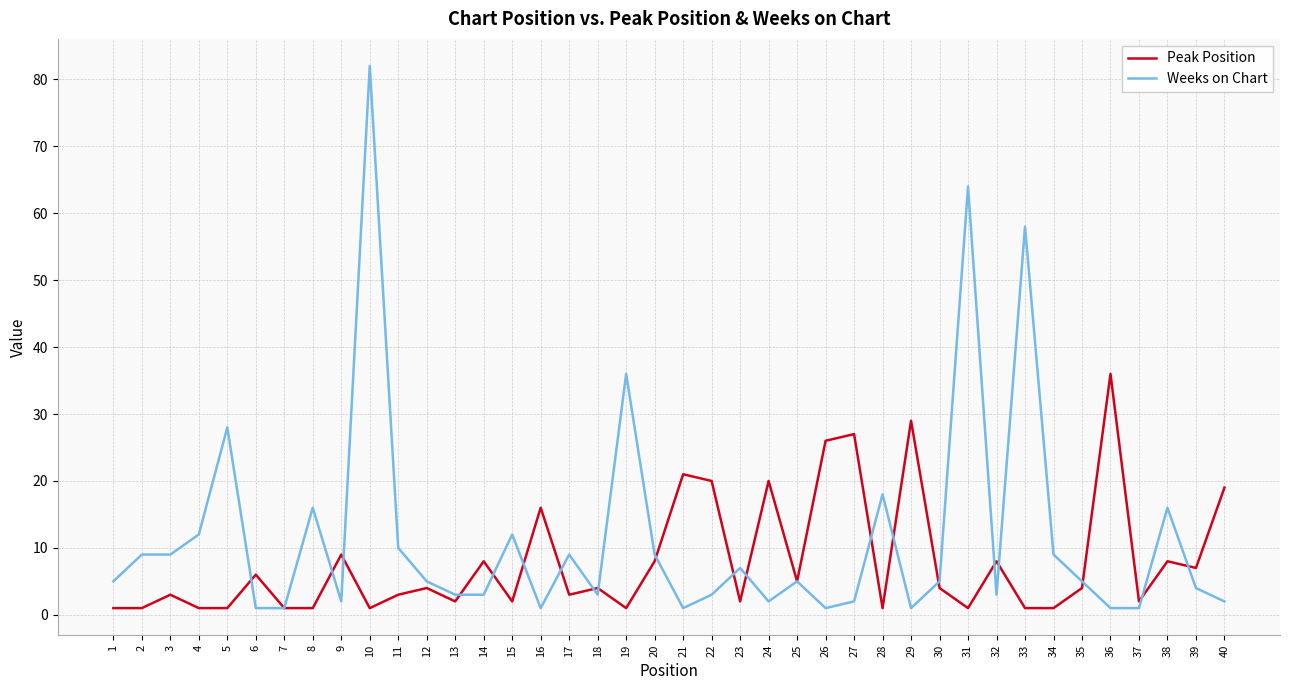

The Peak Position series shows 2 at 37. True or false?

True